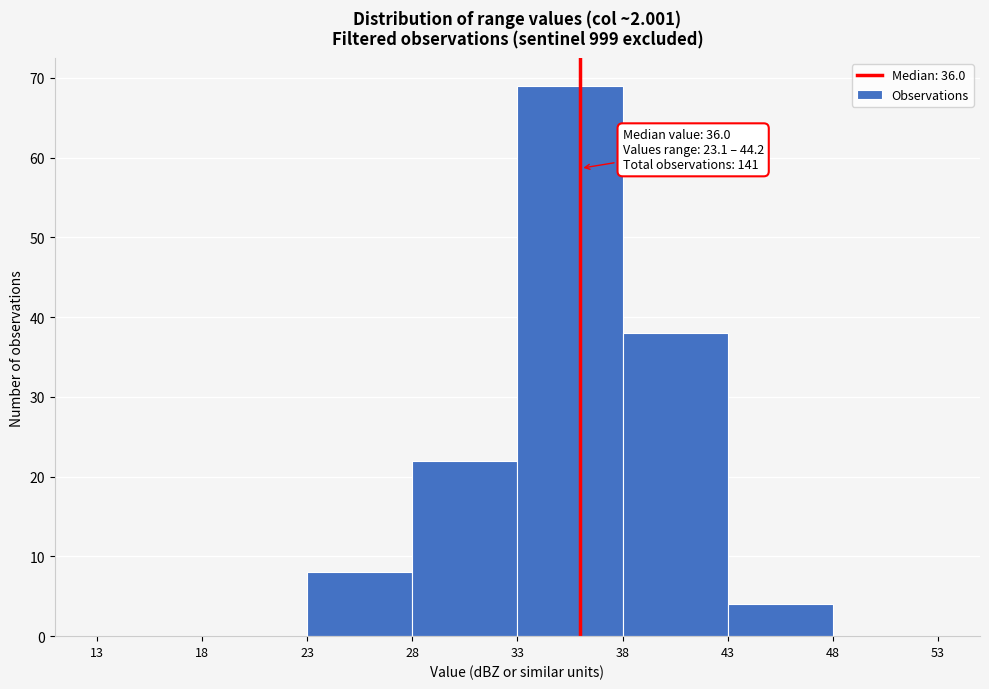

Which range on the x-axis has the tallest bar?

33 to 38